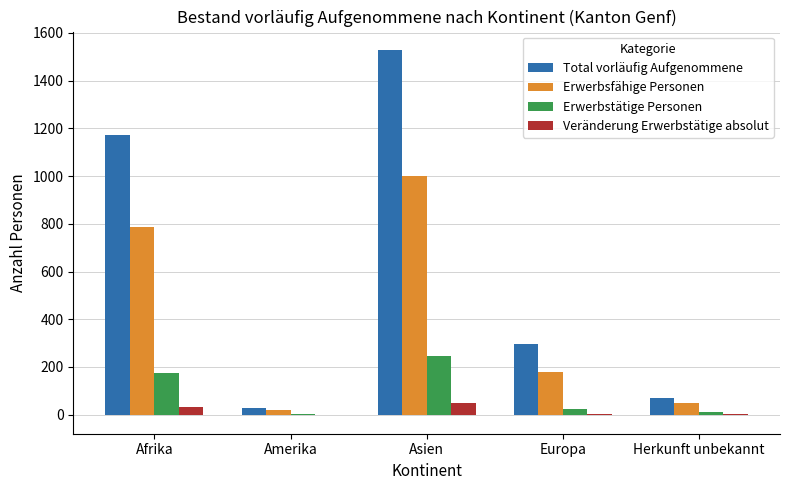

What is the sum of all Erwerbsfähige Personen values?

2034